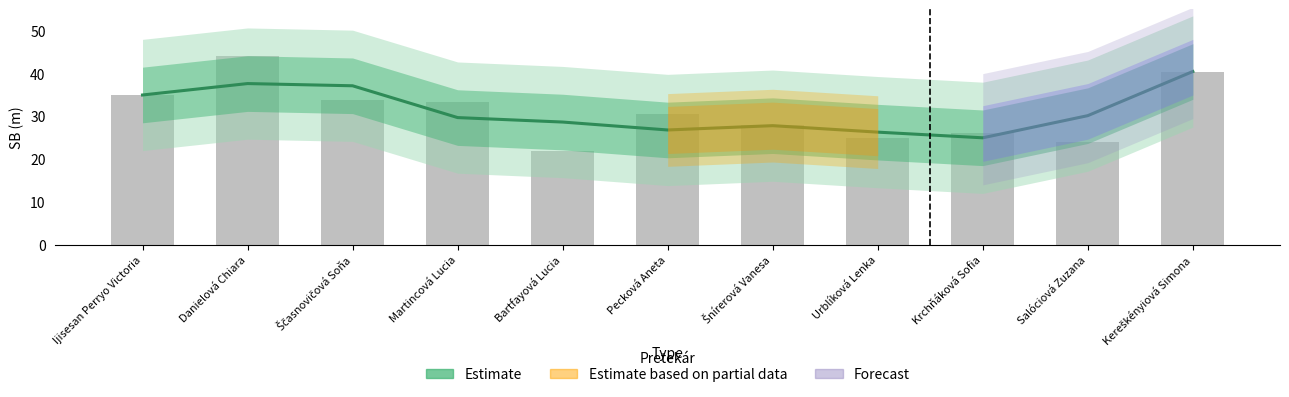

Reading left to right, transcribe all the data shown in this chart.

Ijisesan Perryo Victoria=35.0	Danielová Chiara=37.6	Ščasnovičová Soňa=37.1	Martincová Lucia=29.7	Bartfayová Lucia=28.6	Pecková Aneta=26.8	Šnírerová Vanesa=27.8	Urblíková Lenka=26.3	Krchňáková Sofia=25.0	Salóciová Zuzana=30.1	Kereškényiová Simona=40.5